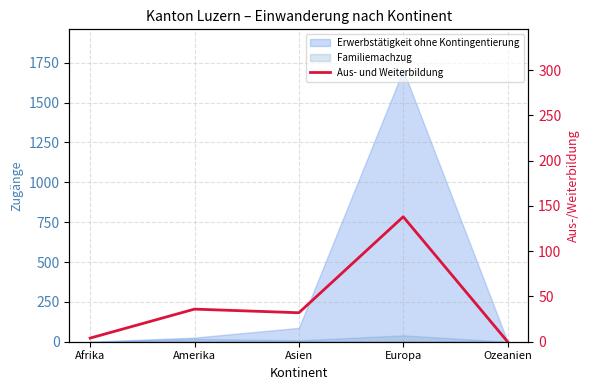

Count the number of values greater than 32.

2